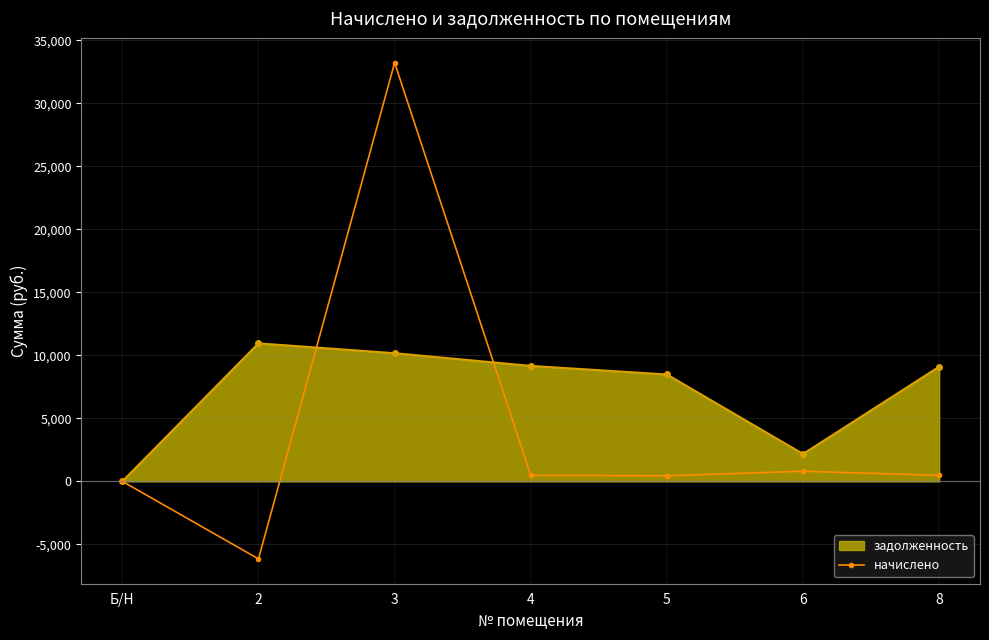

At which label does задолженность reach its minimum?

Б/Н